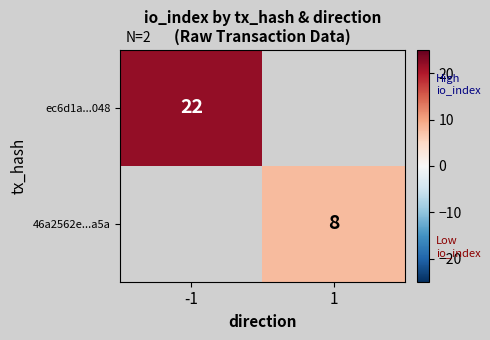

Is it true that ec6d1a...048 equals 37 at -1?

False